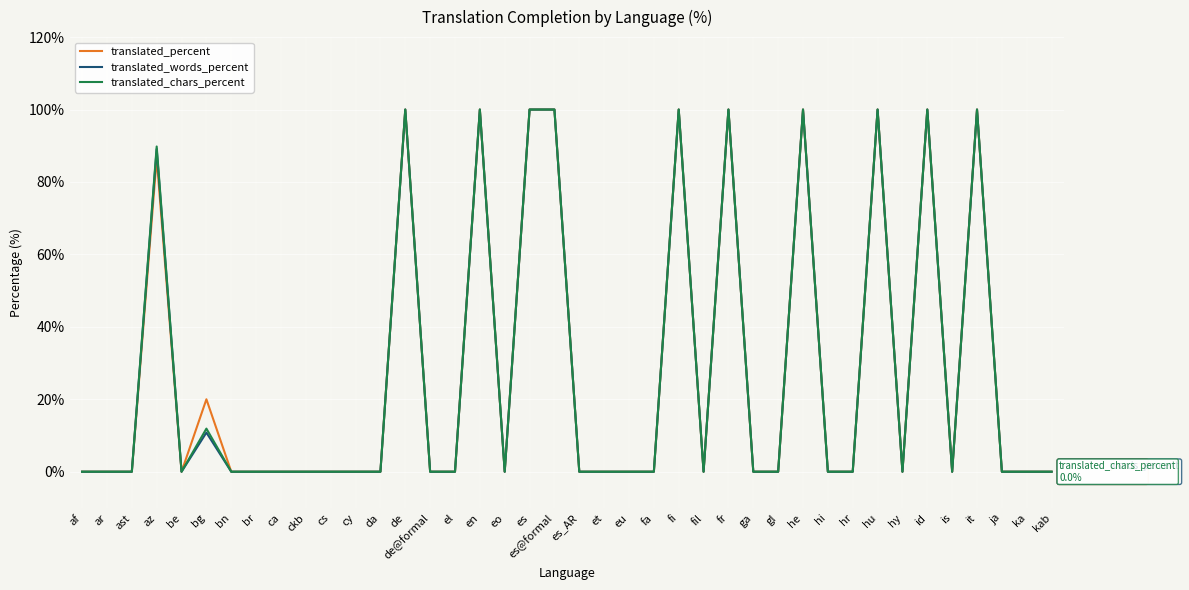

Is the value of translated_words_percent at af greater than the value of translated_chars_percent at bg?

No